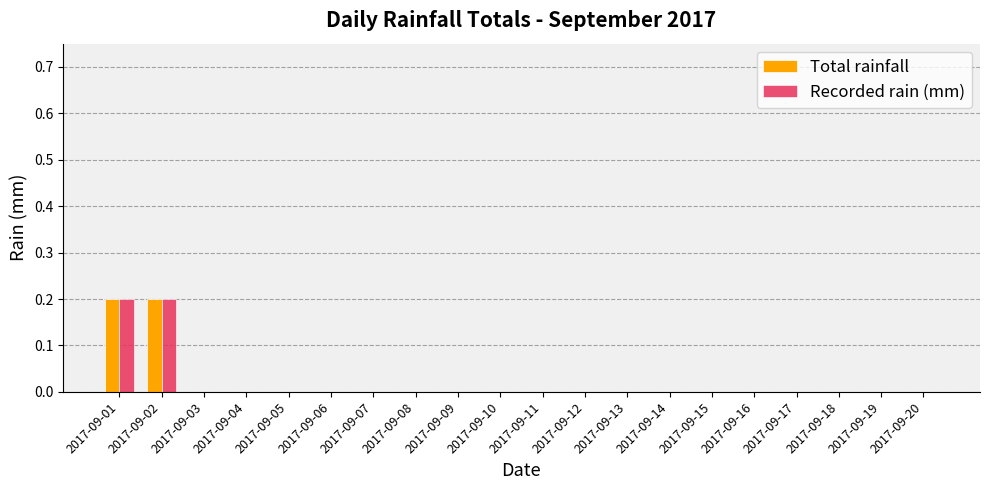

Reading left to right, transcribe all the data shown in this chart.

Total rainfall: 0.2	0.2	0.0	0.0	0.0	0.0	0.0	0.0	0.0	0.0	0.0	0.0	0.0	0.0	0.0	0.0	0.0	0.0	0.0	0.0
Recorded rain (mm): 0.2	0.2	0.0	0.0	0.0	0.0	0.0	0.0	0.0	0.0	0.0	0.0	0.0	0.0	0.0	0.0	0.0	0.0	0.0	0.0